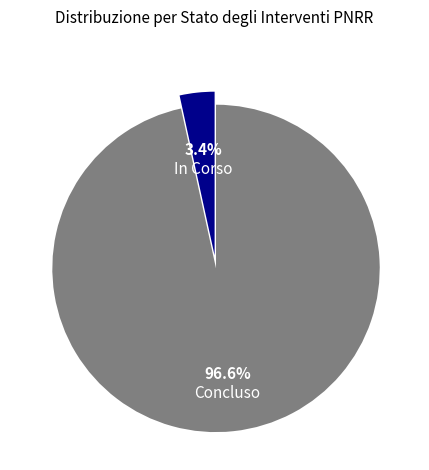

Does Concluso account for over 50% of the chart?

Yes